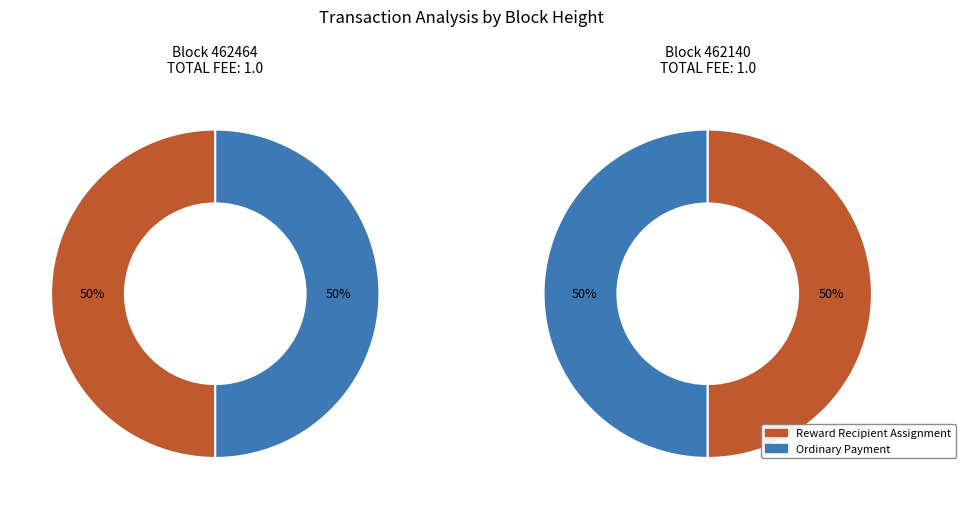

What is the total percentage of 462140 and 462464?

100.0%